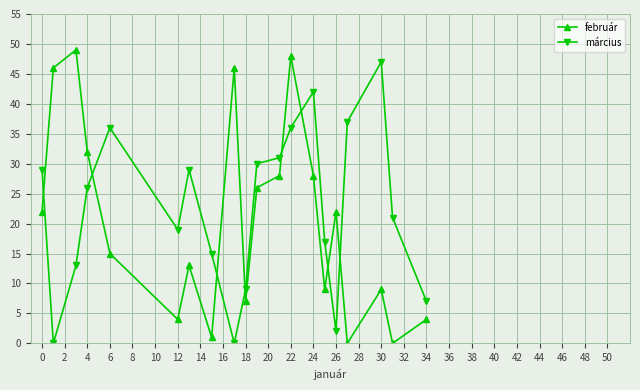

What are all the series names shown in the legend?

február, március